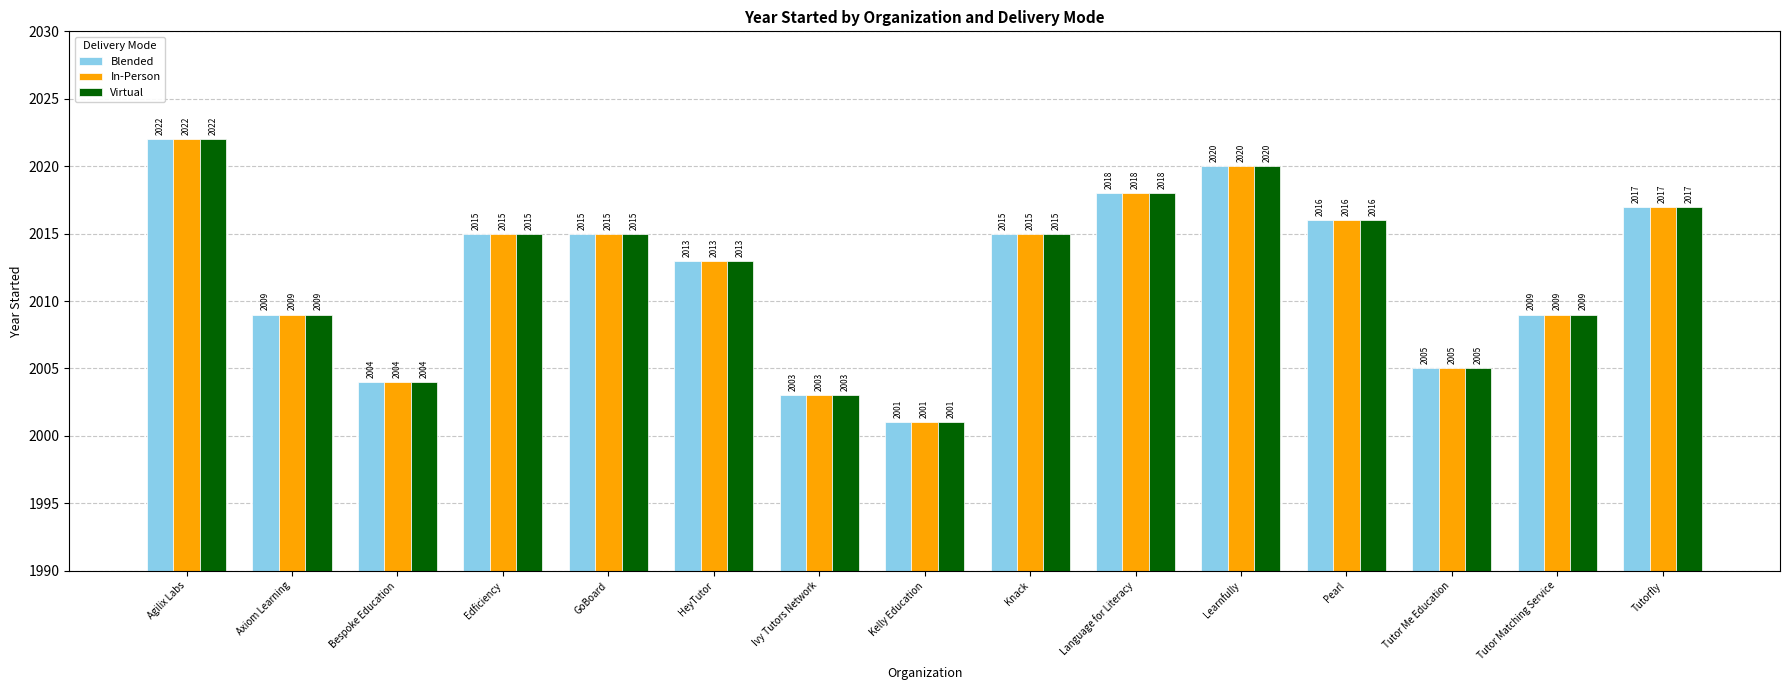

What is the label of the 8th bar from the right?

Kelly Education